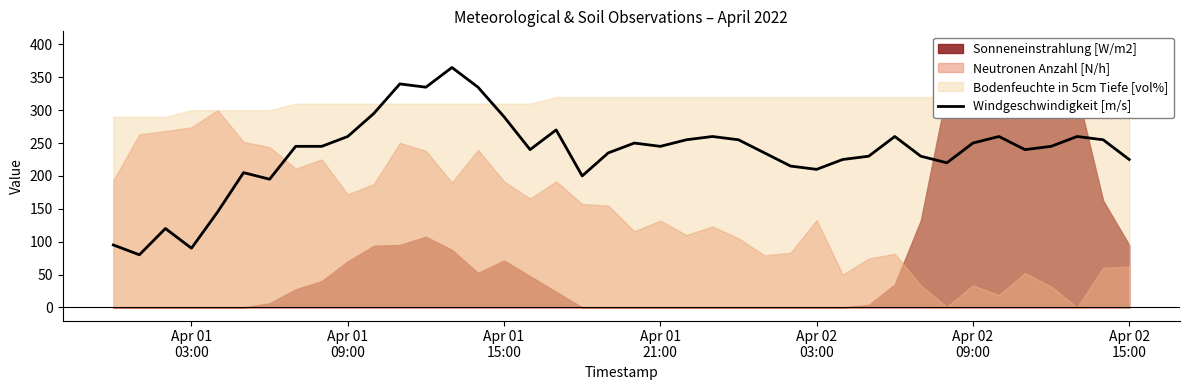

True or false: the data has more than 2 interior local peaks.

True